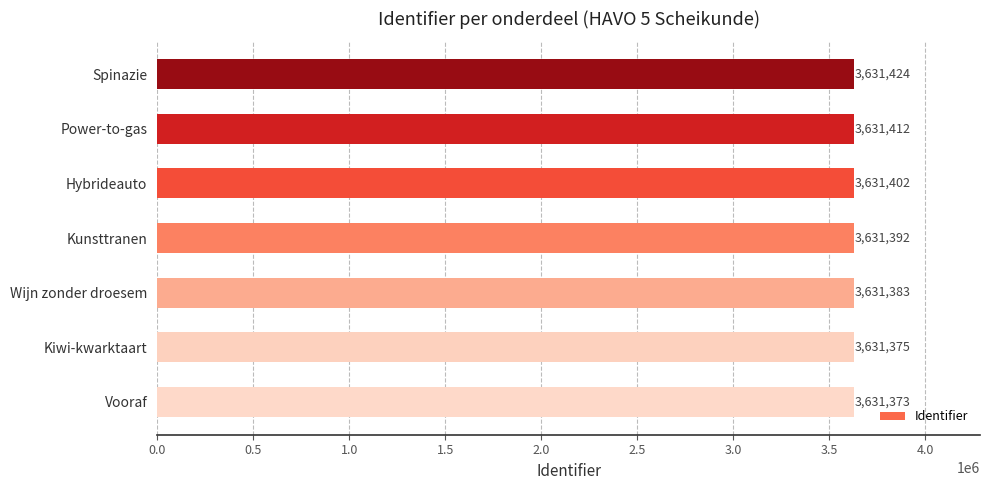

The value at Vooraf is 3631373. True or false?

True